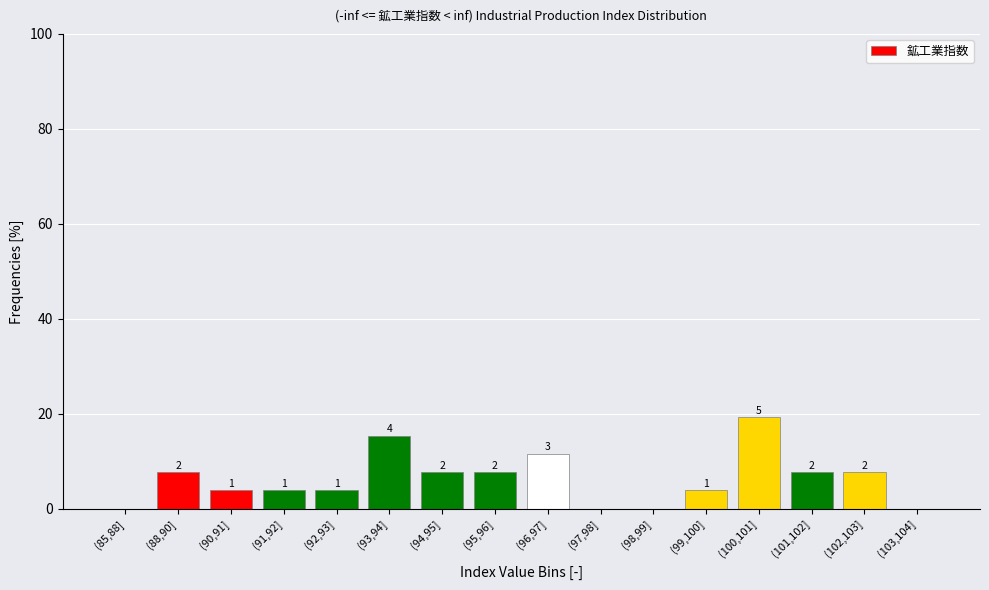

Are the bars horizontal?

No